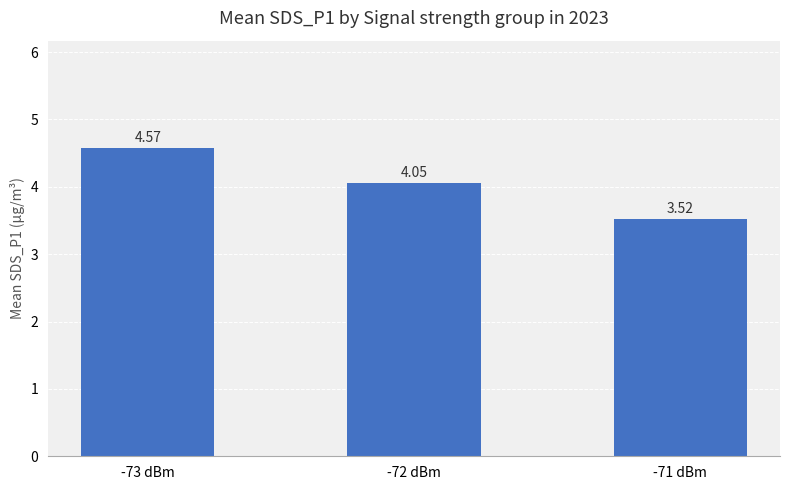

List the labels in order of value, smallest first.

-71 dBm, -72 dBm, -73 dBm